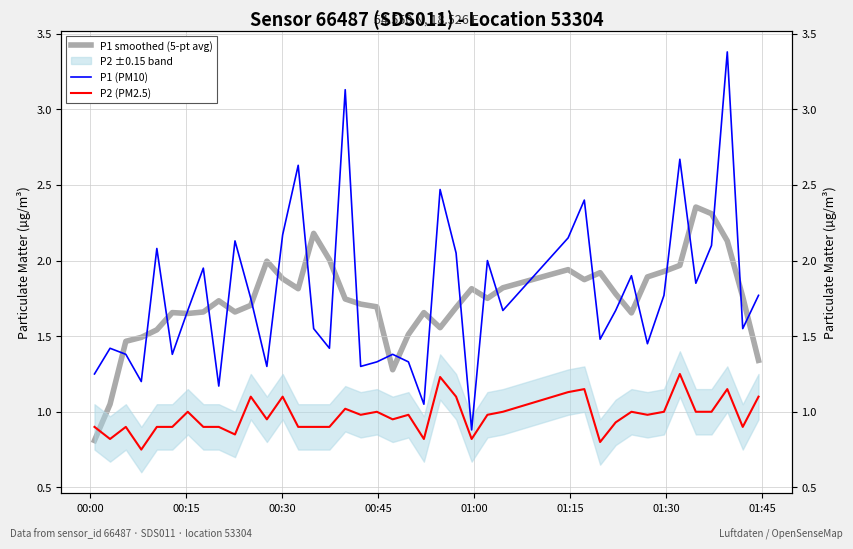

How many lines are shown in the chart?

3